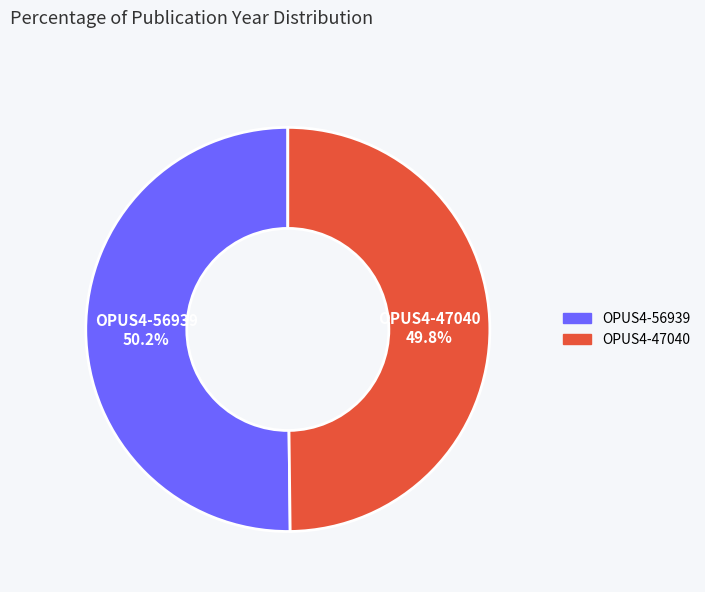

How many segments does this pie chart have?

2